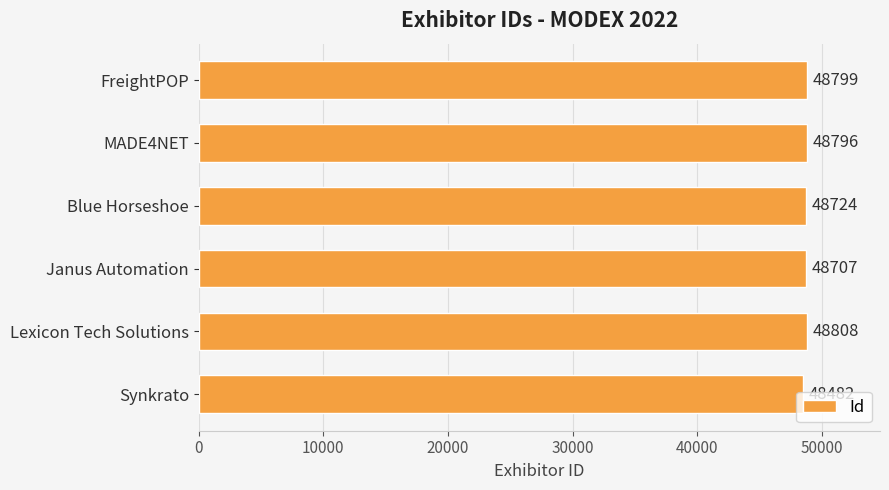

What is the smallest value displayed?

48482